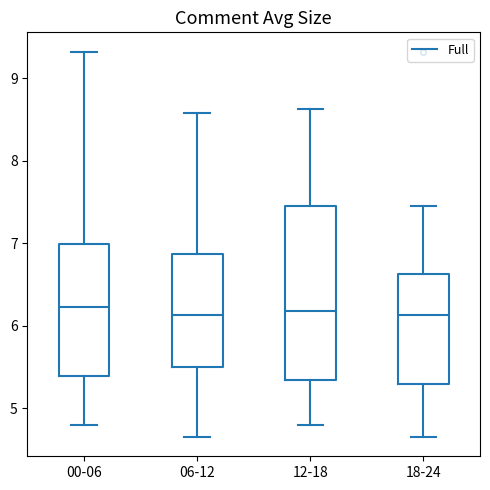

Reading left to right, transcribe this box plot: for each box, give where its median line is, the range the box spans, and where its two whiskers end, as read against the y-axis. The values are not printed on the chart, so give them approximately, as read against the axis.

00-06: median 6.2, box 5.4 to 7.0, whiskers 4.8 to 9.3
06-12: median 6.1, box 5.5 to 6.9, whiskers 4.7 to 8.6
12-18: median 6.2, box 5.3 to 7.5, whiskers 4.8 to 8.6
18-24: median 6.1, box 5.3 to 6.6, whiskers 4.7 to 7.5